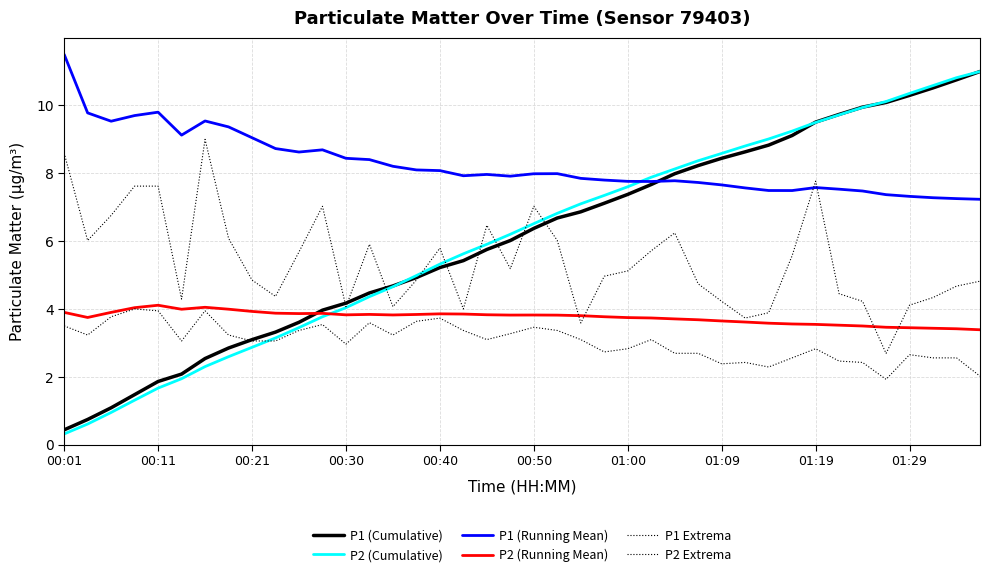

True or false: P2 Extrema has more than 1 points higher than both neighbors.

True